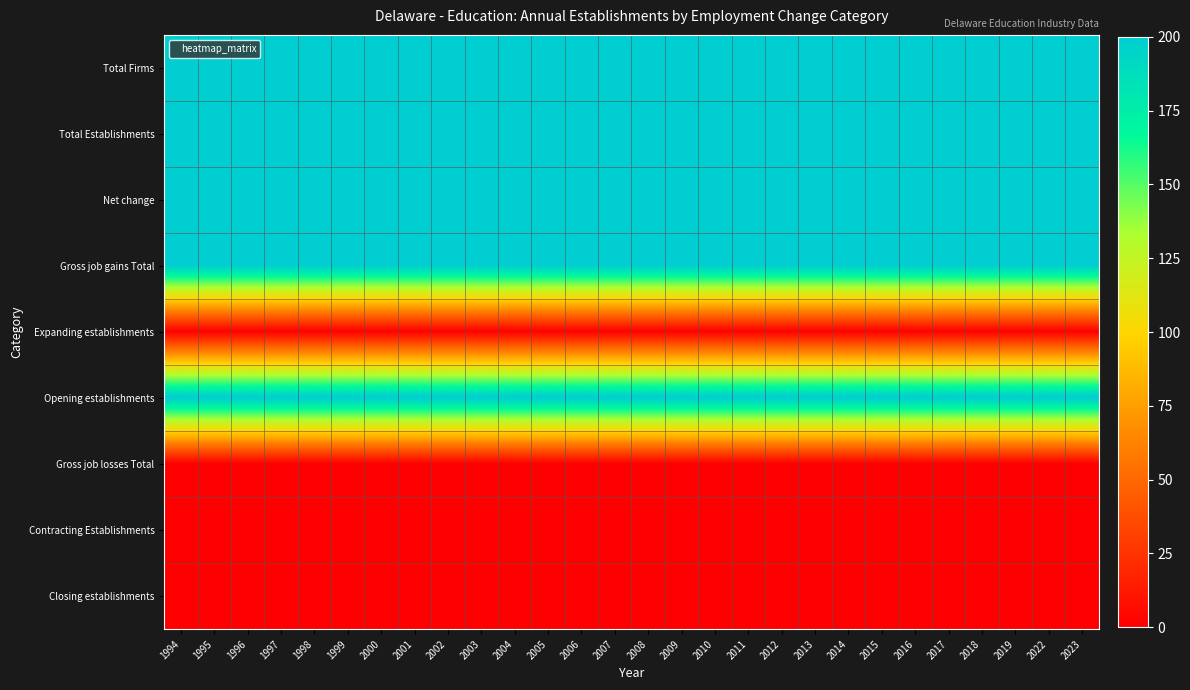

What is the difference between the highest and lowest values at 2013?

200